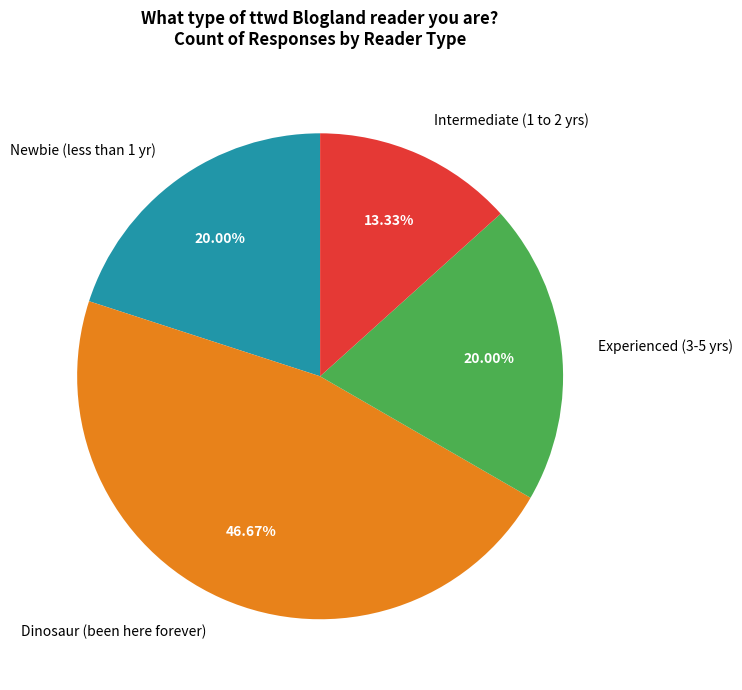

To the nearest percent, what percentage of the pie is Intermediate (1 to 2 yrs)?

13%